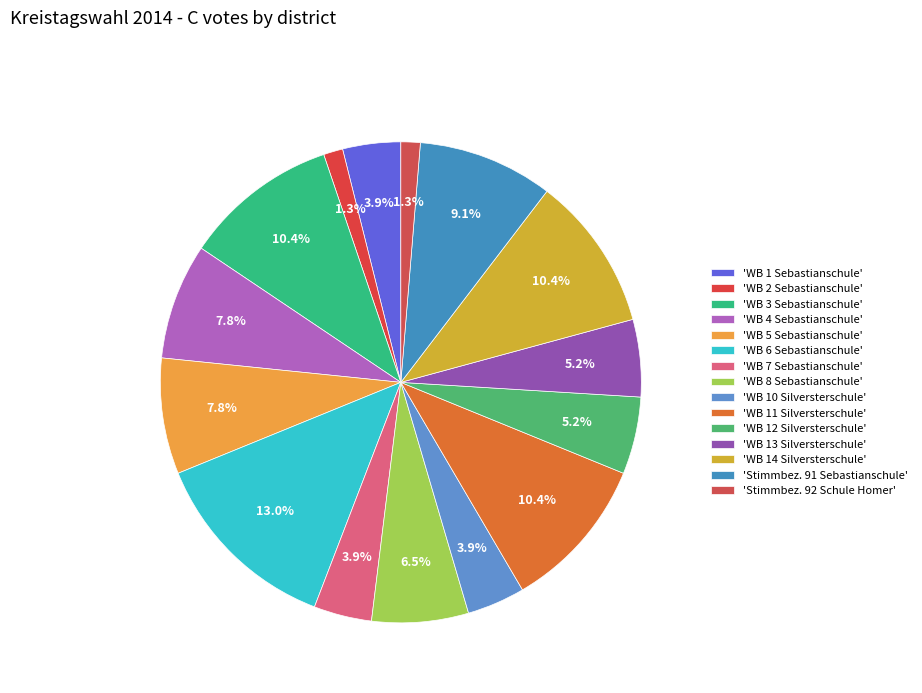

What is the largest slice in the pie chart?

'WB 6 Sebastianschule'